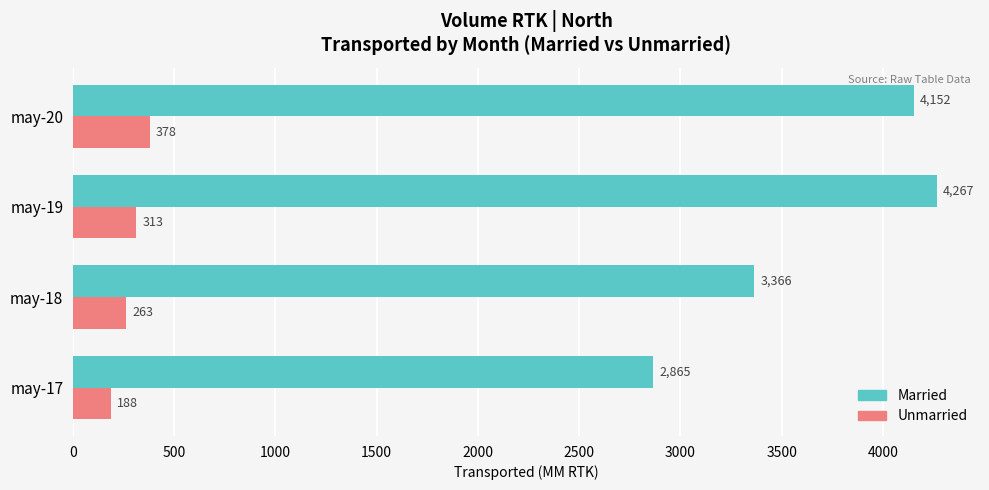

The value of Married at may-17 is 931.4. True or false?

False